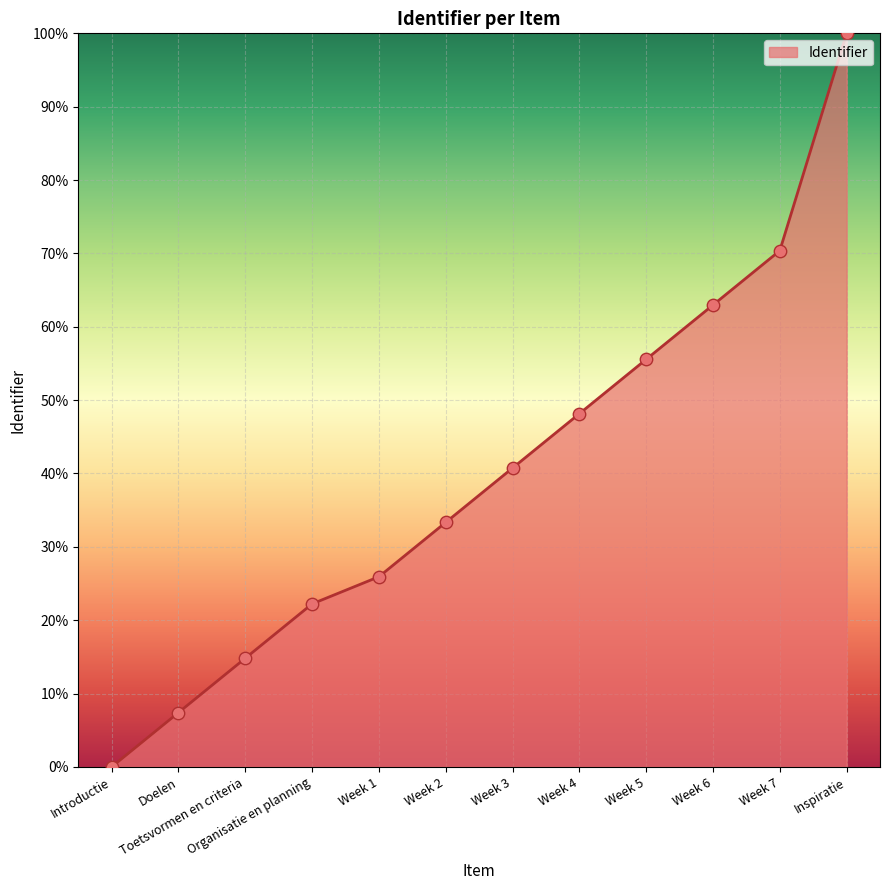

Approximately how many times larger is the value at Week 3 compared to Organisatie en planning?

1.8